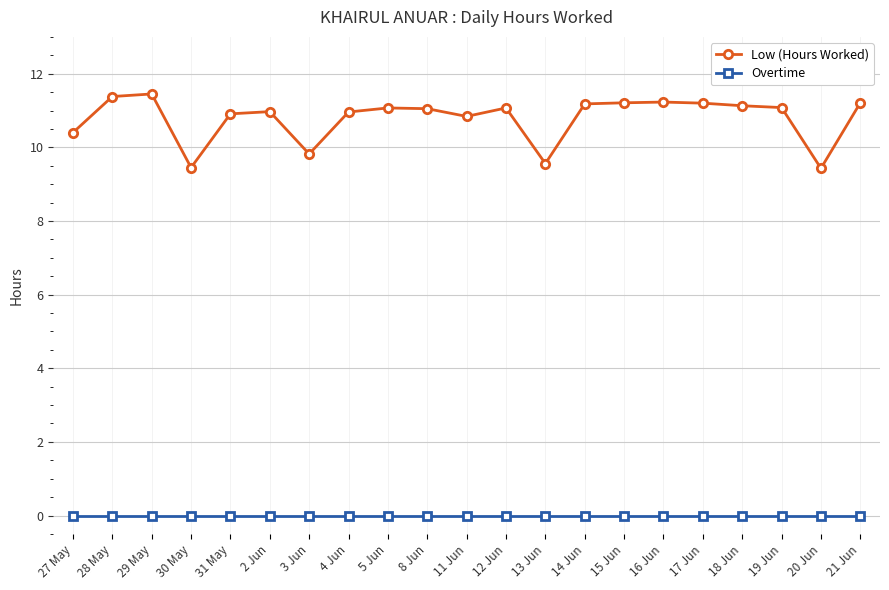

At how many categories does at least one series exceed 1?

21